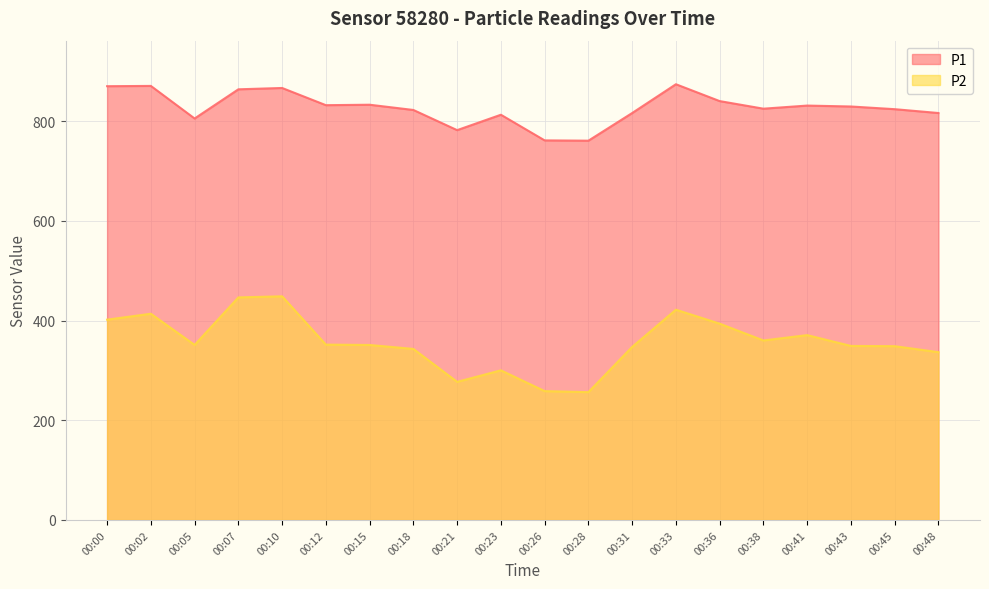

Which has a higher value, 00:26 or 00:07?

00:07